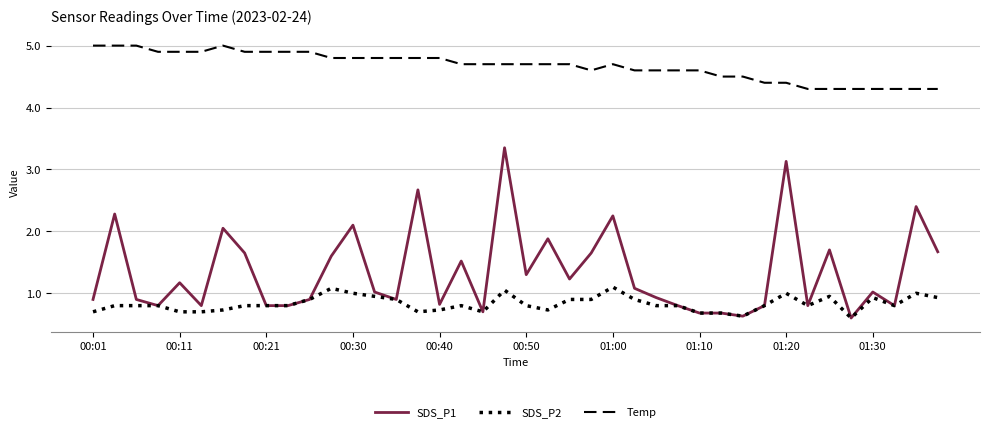

Which series has the largest total across all categories?

Temp